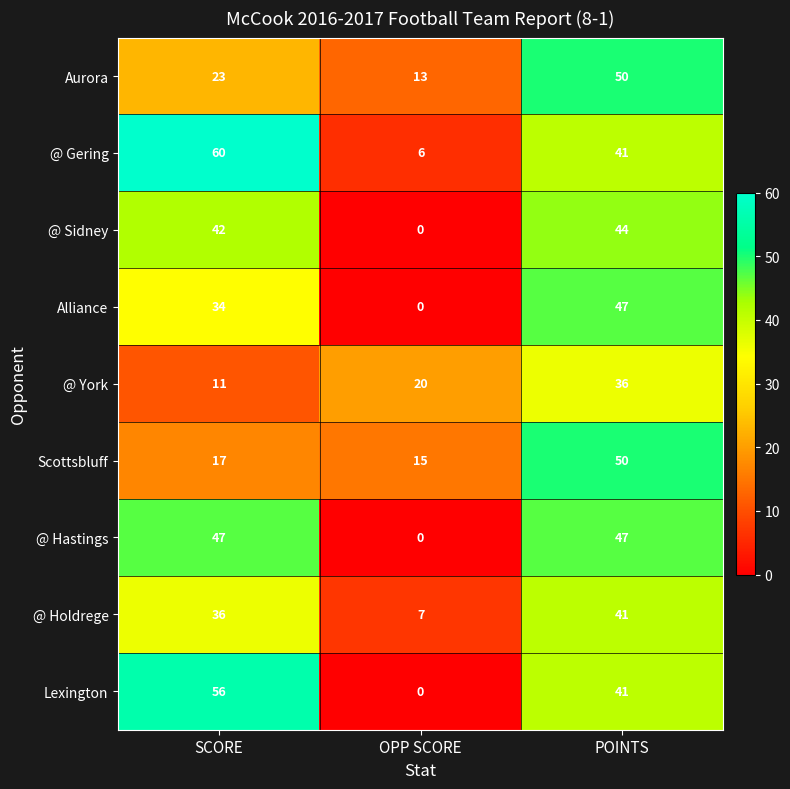

What is the spread (max minus min) of values at SCORE?

49